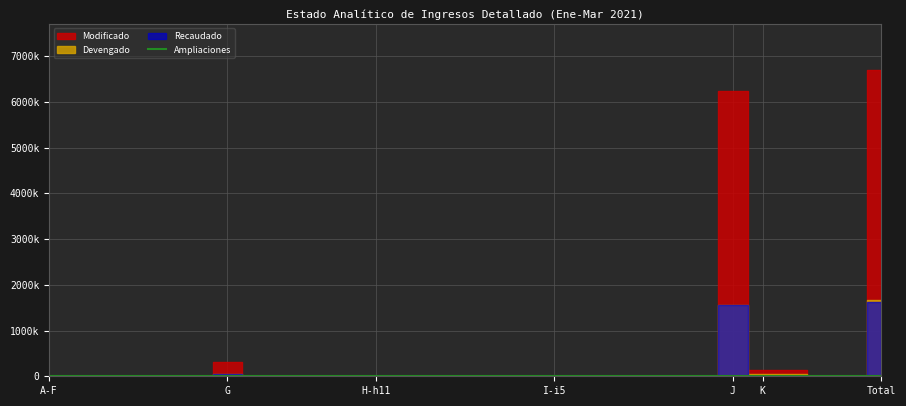

Is this an area chart (filled region under the line)?

No